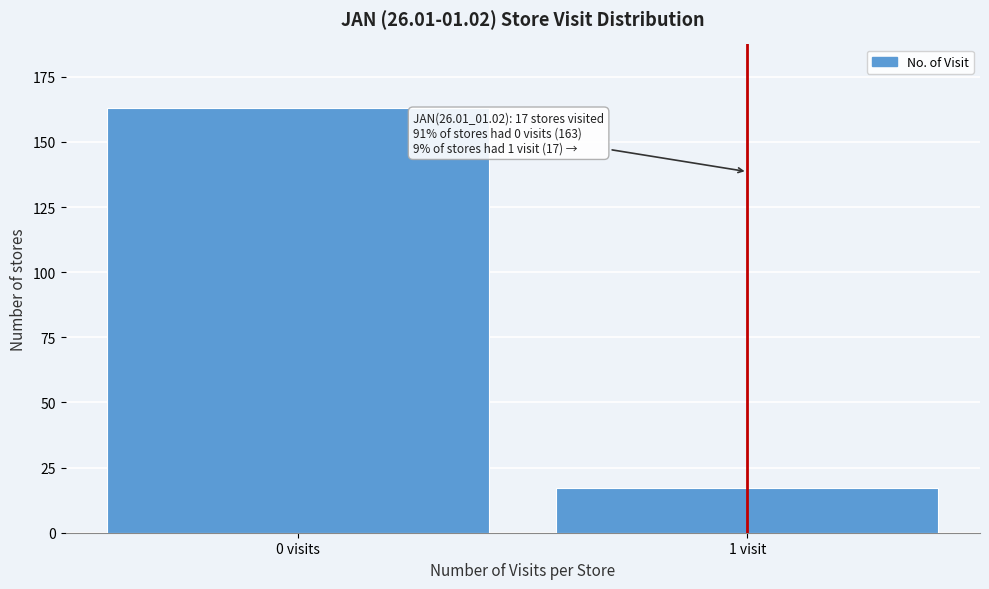

Reading left to right, transcribe all the data shown in this chart.

163	17